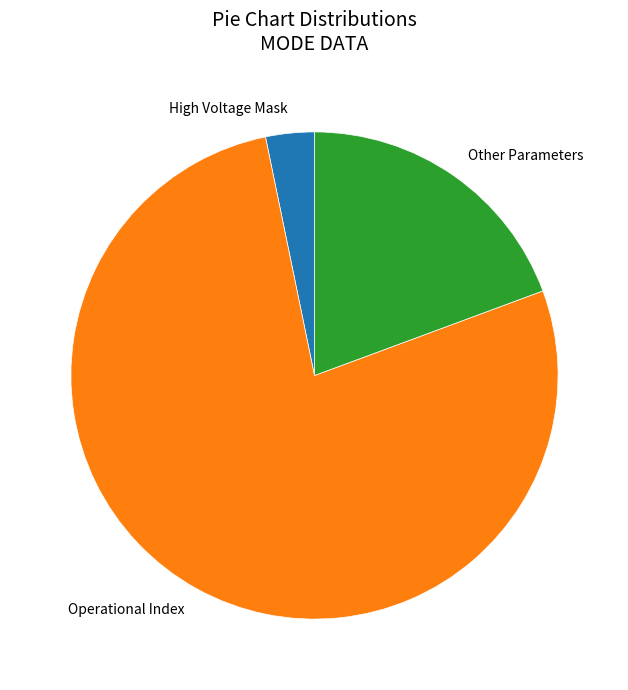

Which category has the smallest portion of the pie?

High Voltage Mask